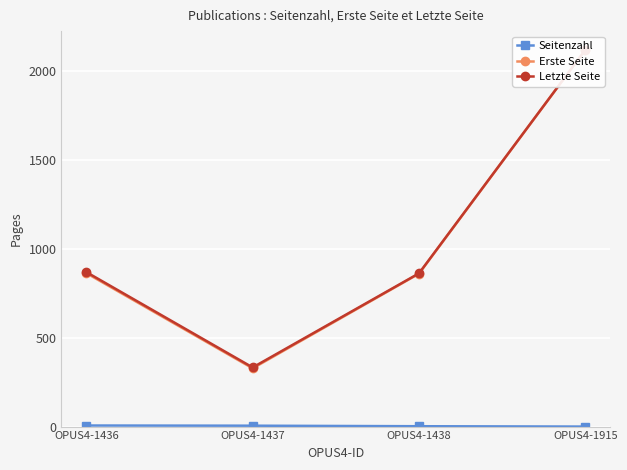

What is the difference between the Seitenzahl values at OPUS4-1437 and OPUS4-1436?

1